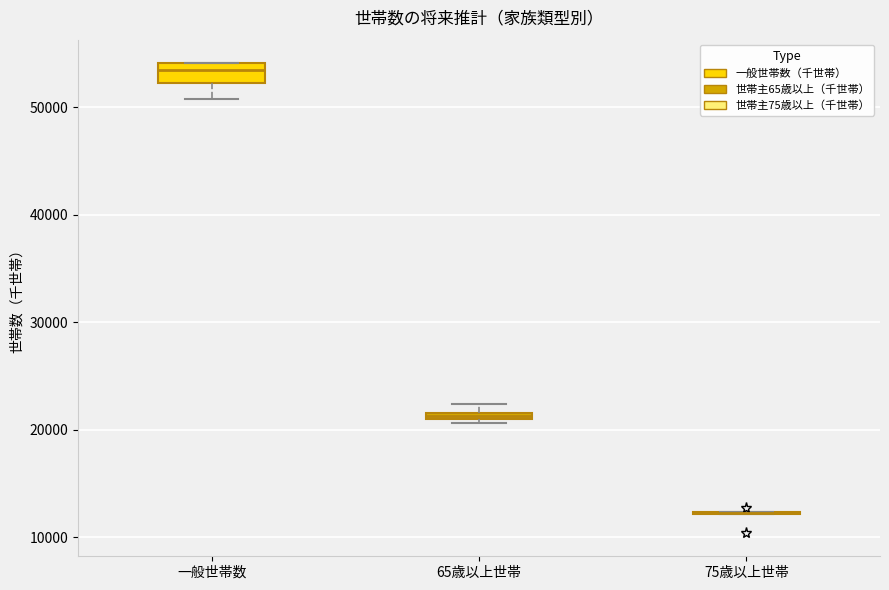

Where is the lower edge of the box for 一般世帯数 on the y-axis? The values are not printed on the chart, so give them approximately, as read against the axis.

52000